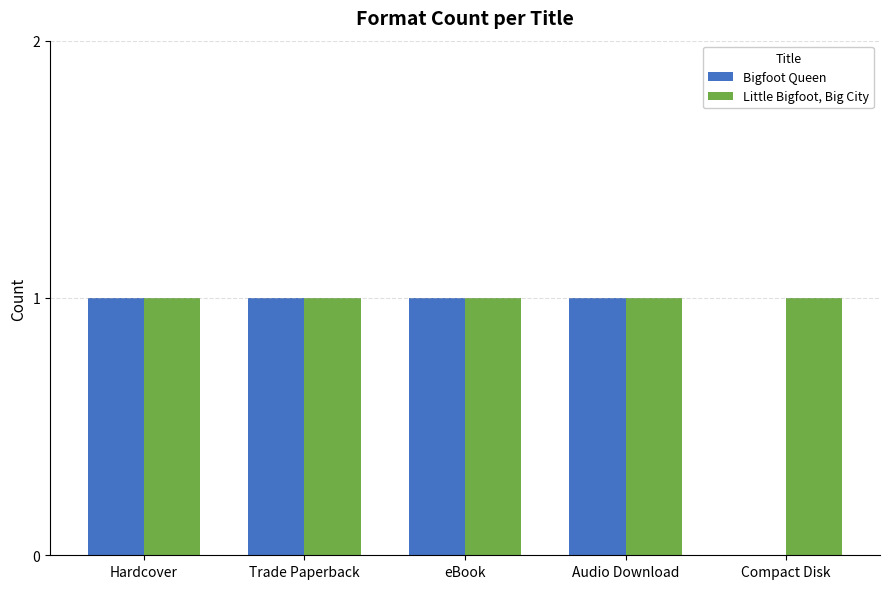

Which series changed the most between Trade Paperback and Compact Disk?

Bigfoot Queen